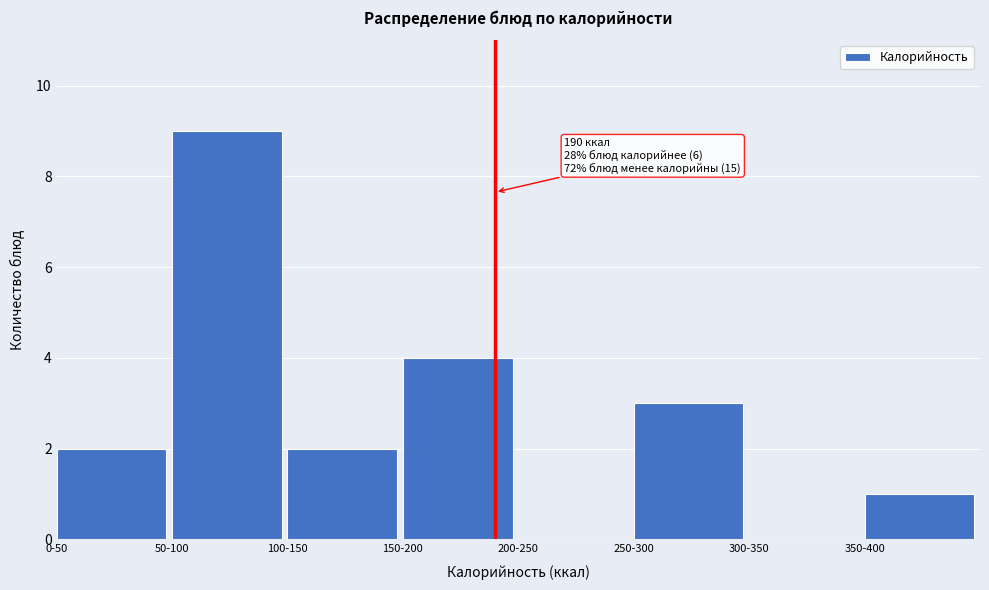

What is the sum of all values?

21